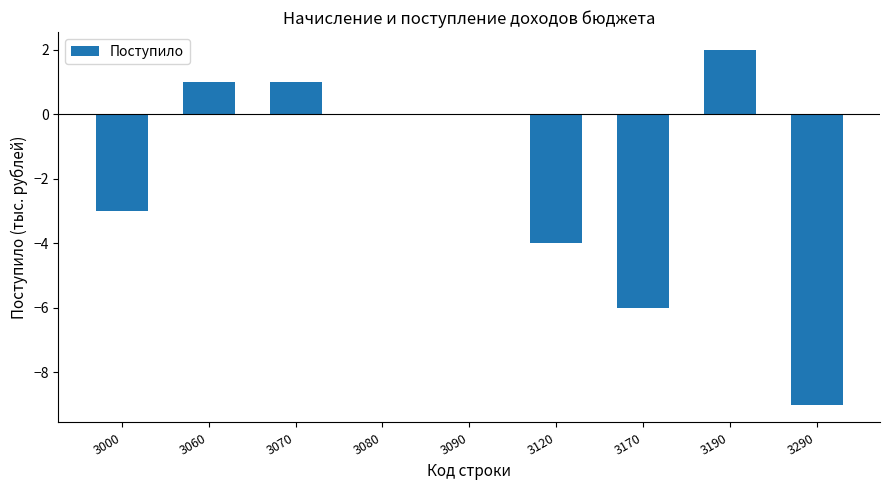

Reading left to right, extract all data points from this chart.

3000=-3	3060=1	3070=1	3080=0	3090=0	3120=-4	3170=-6	3190=2	3290=-9